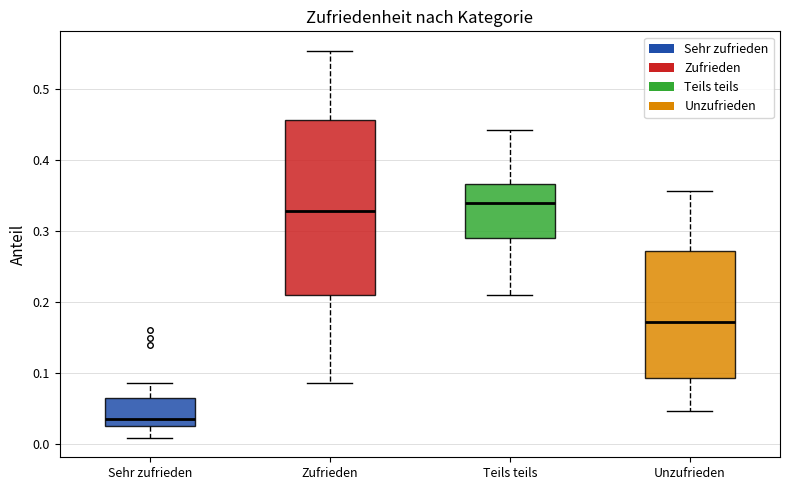

Reading left to right, read every box against the y-axis: the position of its median line, the range the box covers, and the ends of its whiskers. The values are not printed on the chart, so give them approximately, as read against the axis.

Sehr zufrieden: median 0.04, box 0.03 to 0.06, whiskers 0.01 to 0.09
Zufrieden: median 0.33, box 0.21 to 0.46, whiskers 0.09 to 0.55
Teils teils: median 0.34, box 0.29 to 0.37, whiskers 0.21 to 0.44
Unzufrieden: median 0.17, box 0.09 to 0.27, whiskers 0.05 to 0.36